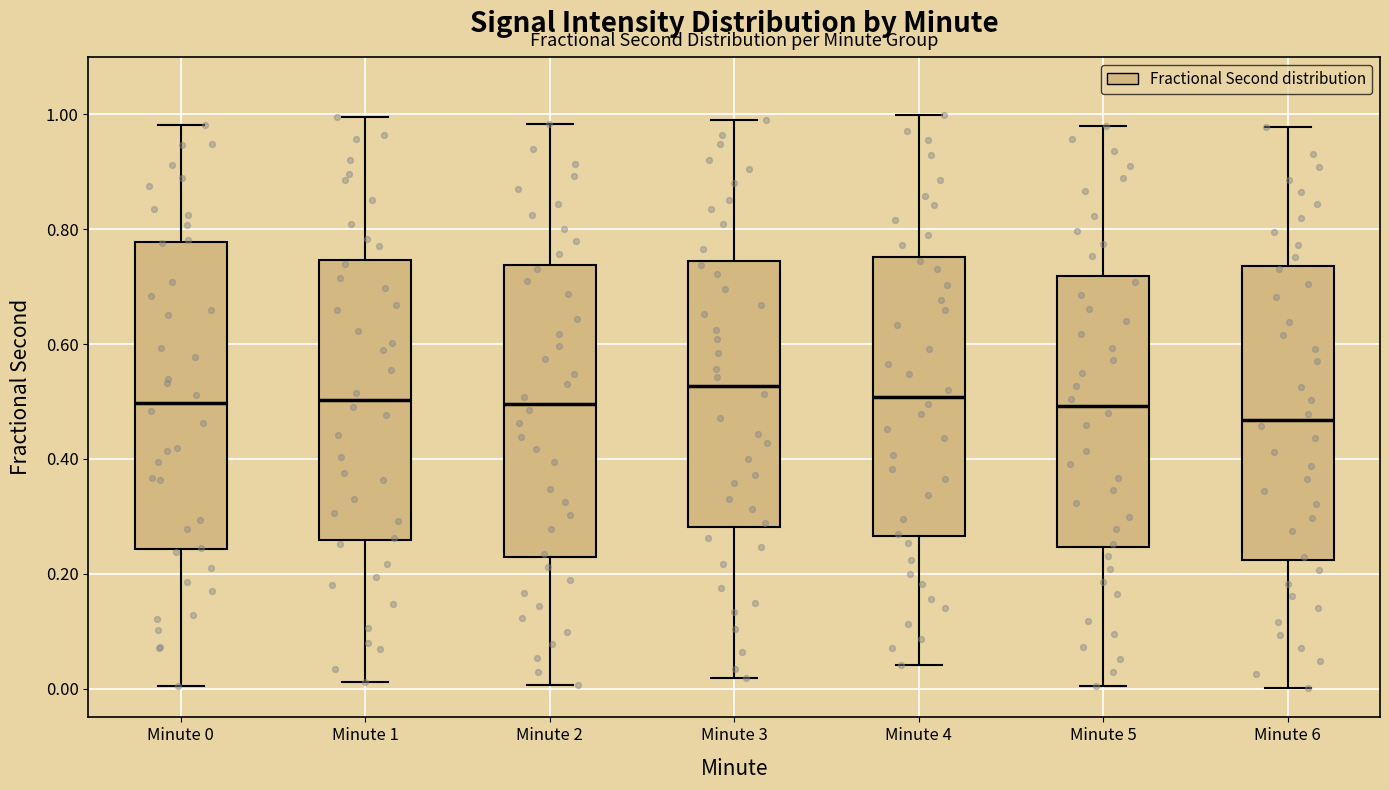

Reading left to right, transcribe this box plot: for each box, give where its median line is, the range the box spans, and where its two whiskers end, as read against the y-axis. The values are not printed on the chart, so give them approximately, as read against the axis.

Minute 0: median 0.50, box 0.24 to 0.78, whiskers 0.00 to 0.98
Minute 1: median 0.50, box 0.26 to 0.74, whiskers 0.02 to 1.00
Minute 2: median 0.50, box 0.22 to 0.74, whiskers 0.00 to 0.98
Minute 3: median 0.52, box 0.28 to 0.74, whiskers 0.02 to 1.00
Minute 4: median 0.50, box 0.26 to 0.76, whiskers 0.04 to 1.00
Minute 5: median 0.50, box 0.24 to 0.72, whiskers 0.00 to 0.98
Minute 6: median 0.46, box 0.22 to 0.74, whiskers 0.00 to 0.98